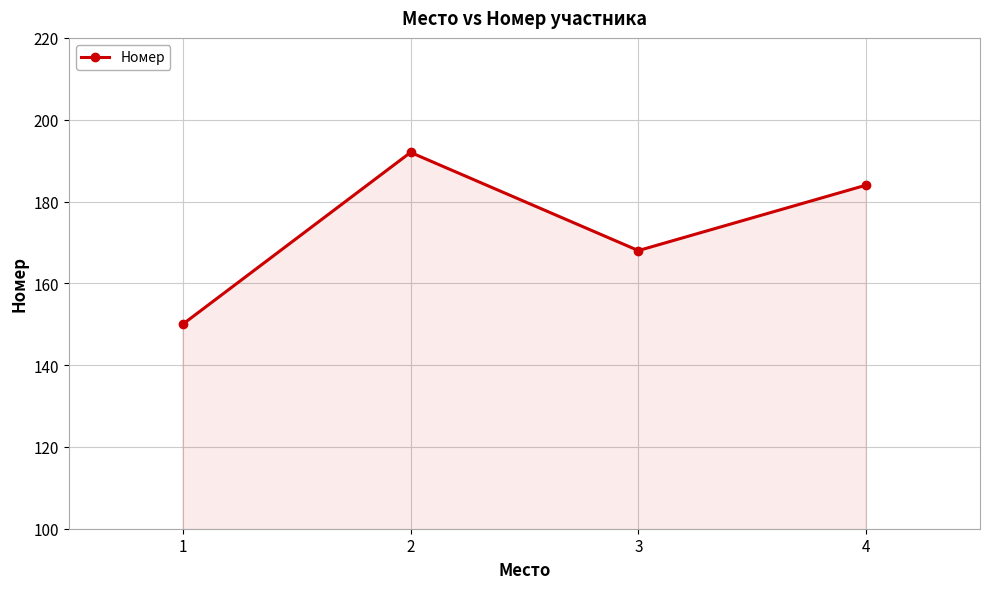

Which category has the highest value across all series?

2